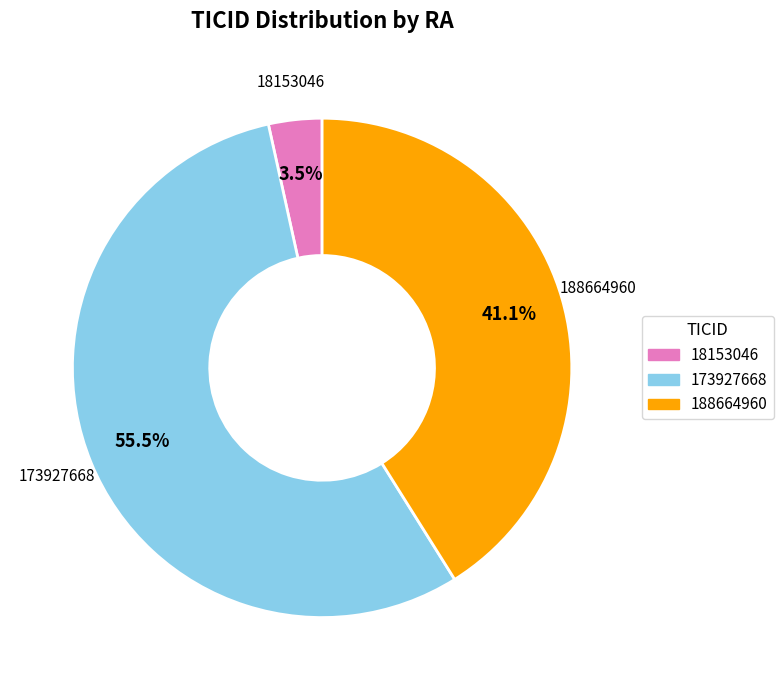

Is it true that 173927668 is 61% of the pie?

False